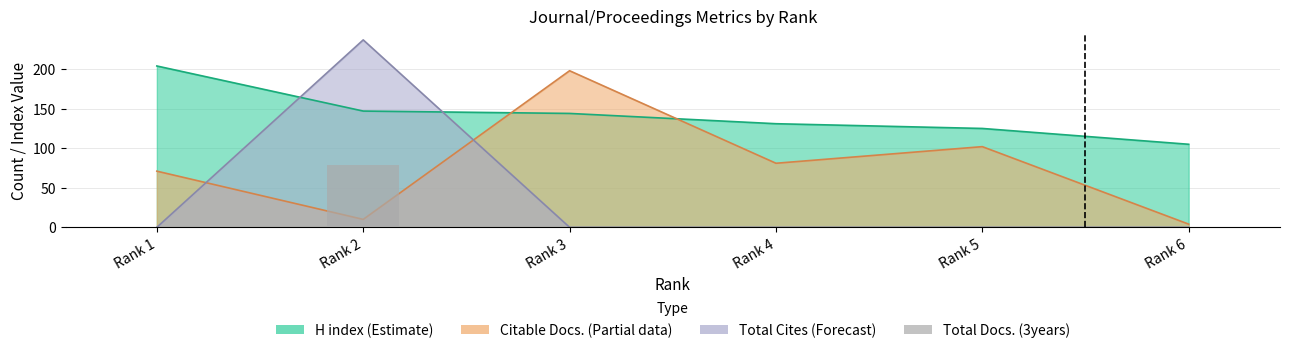

Between Rank 2 and Rank 6, which is larger?

Rank 2